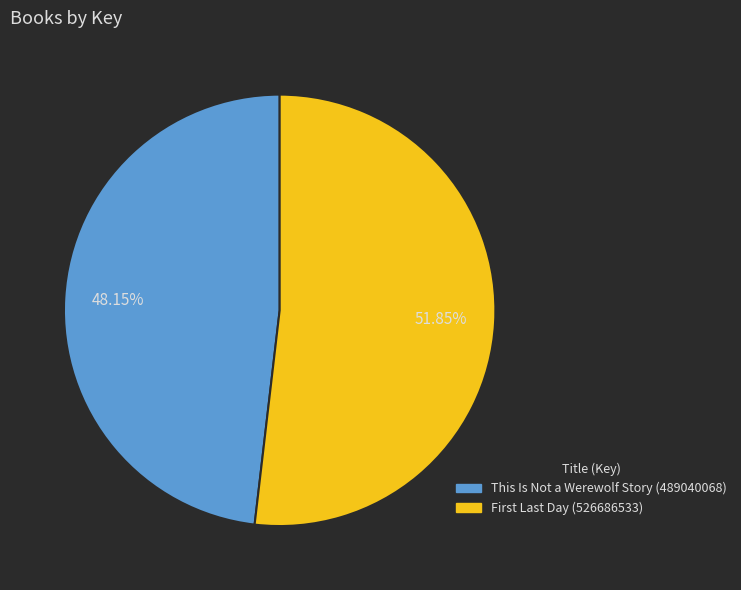

How many slices are in this pie chart?

2